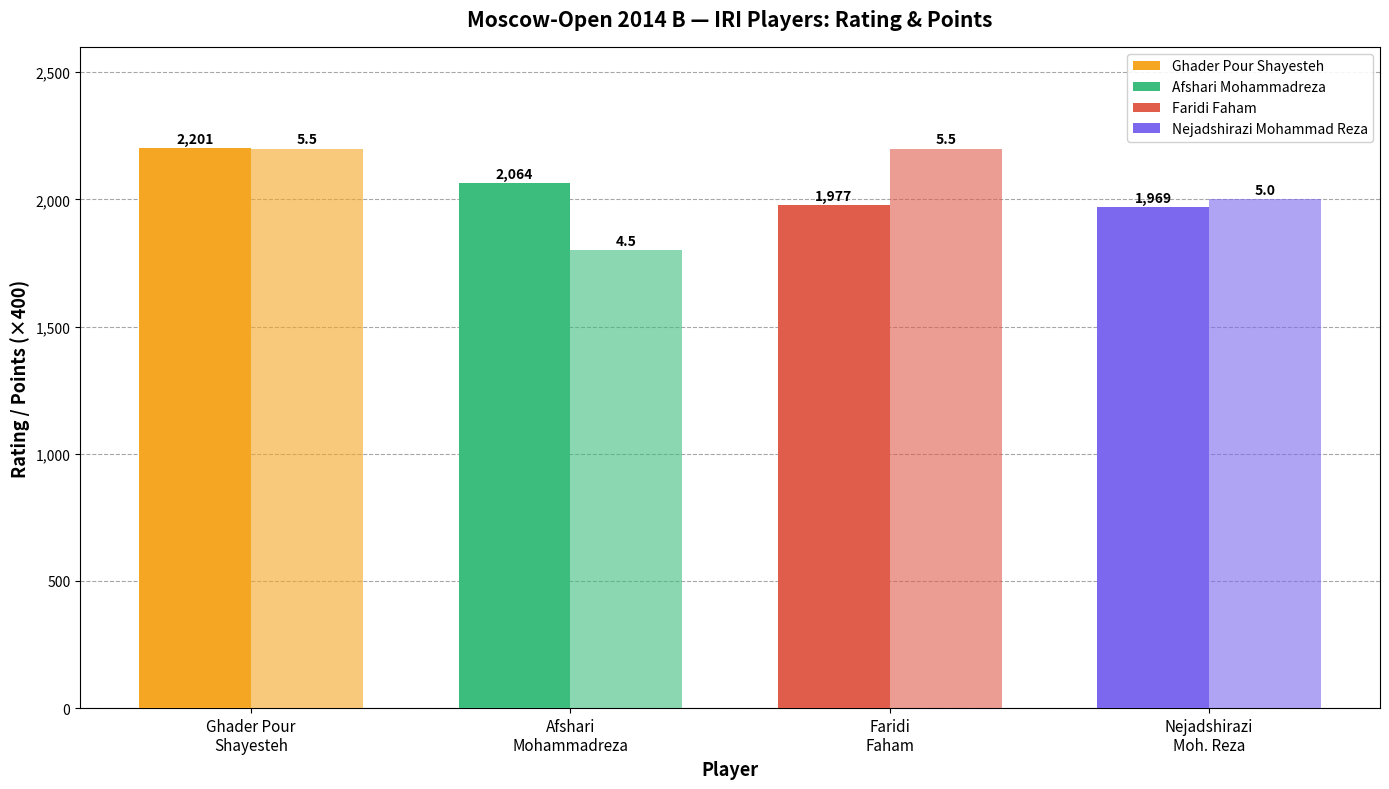

How many data points does each series have?

4